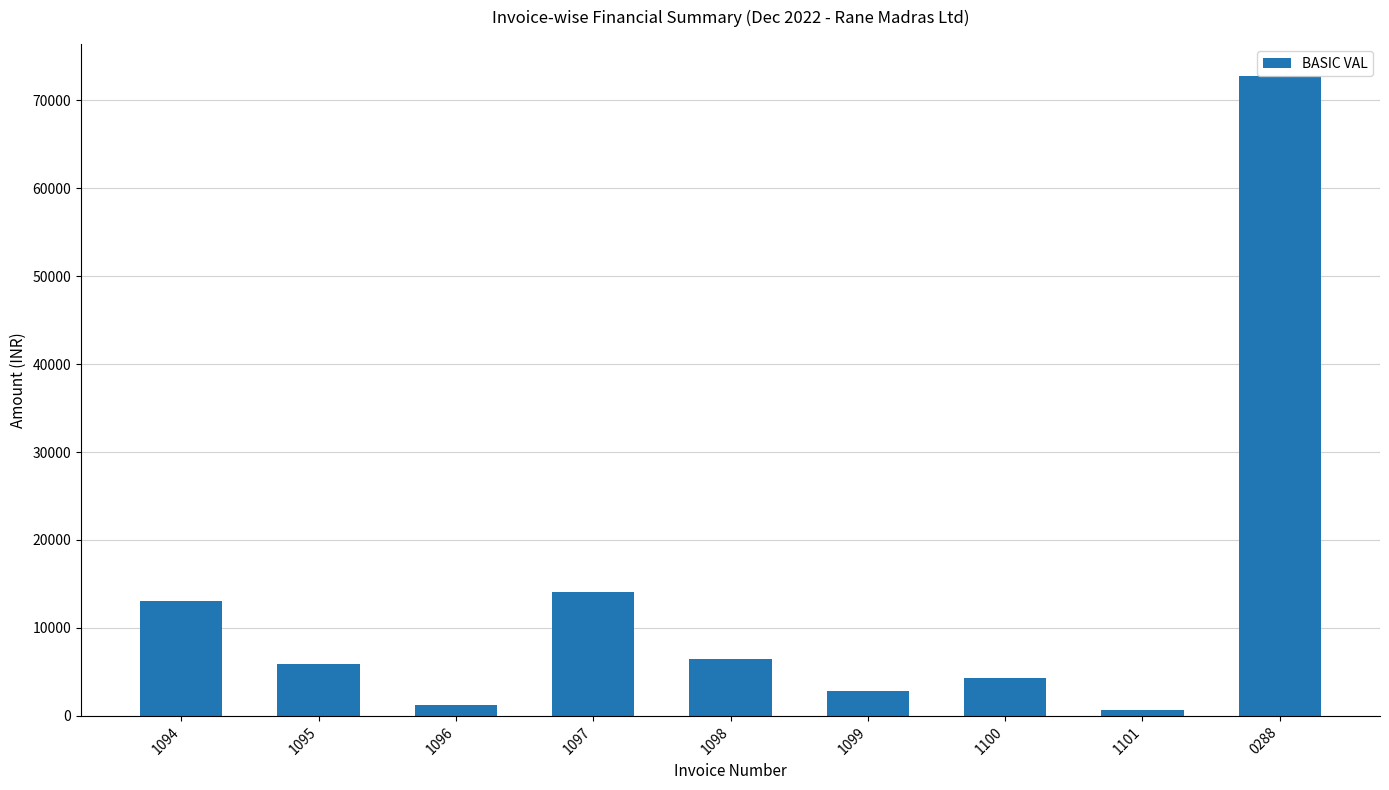

What is the label of the 2nd bar from the left?

1095